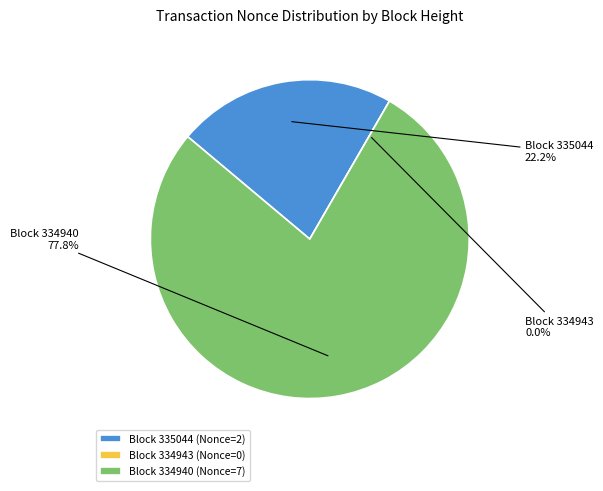

The 334943 slice represents 0% of the pie. True or false?

True